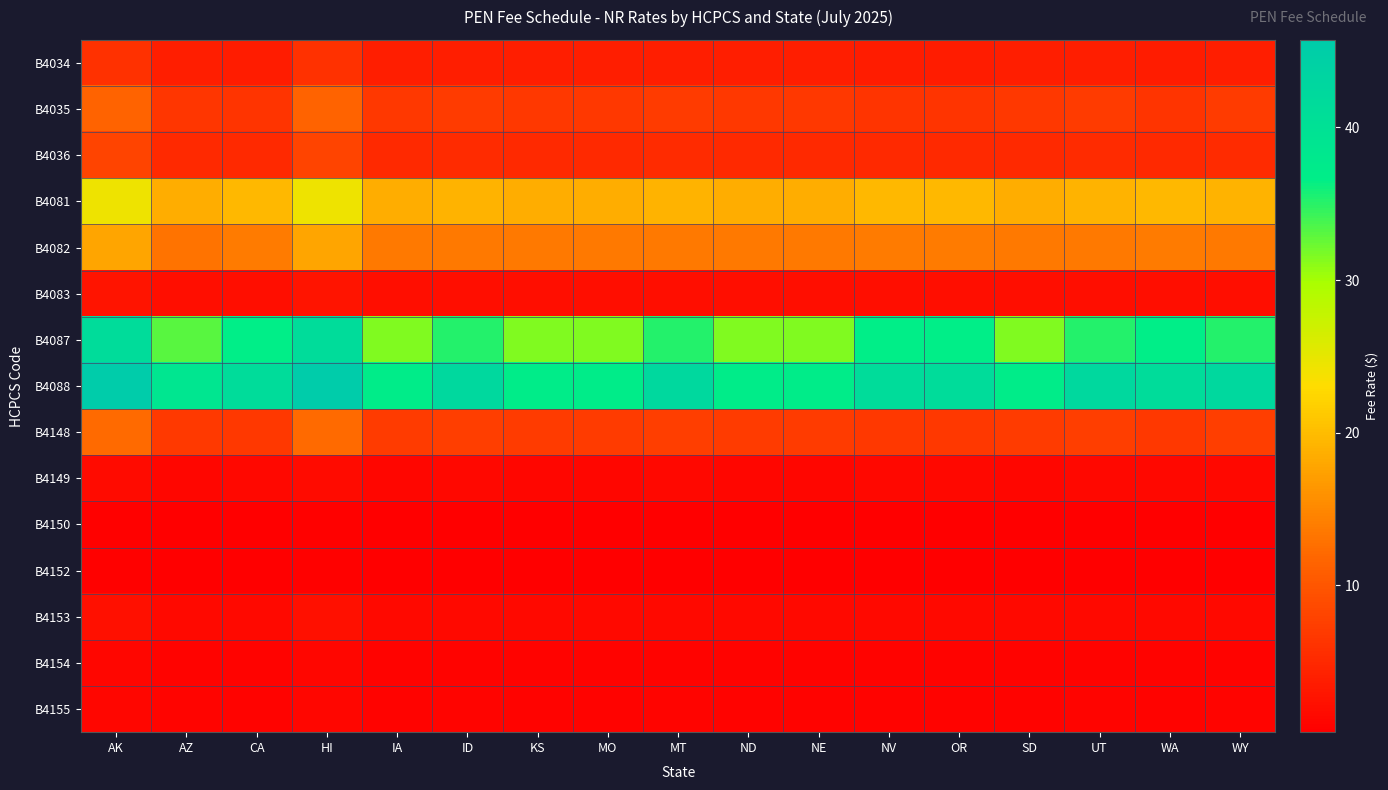

How many distinct data groups are displayed?

15